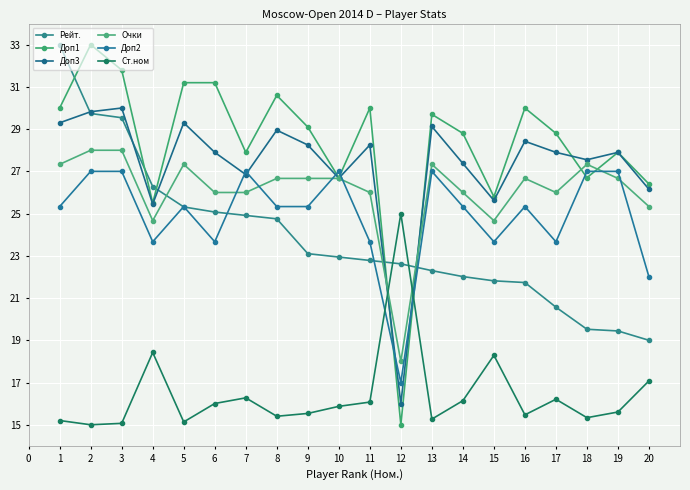

What is the difference between the highest and lowest values at 14?

12.7